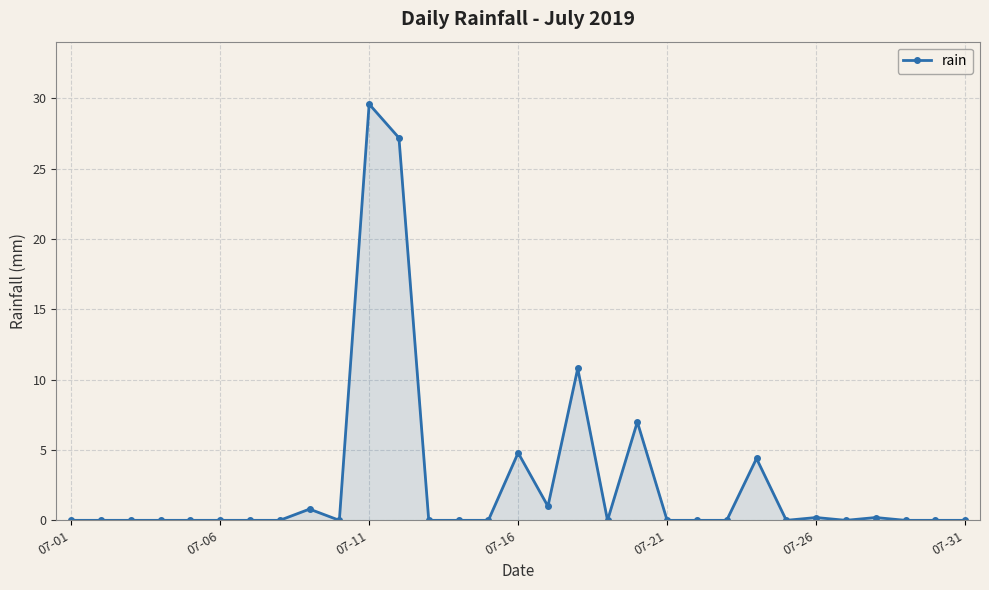

Does the chart display data point markers on the line(s)?

Yes